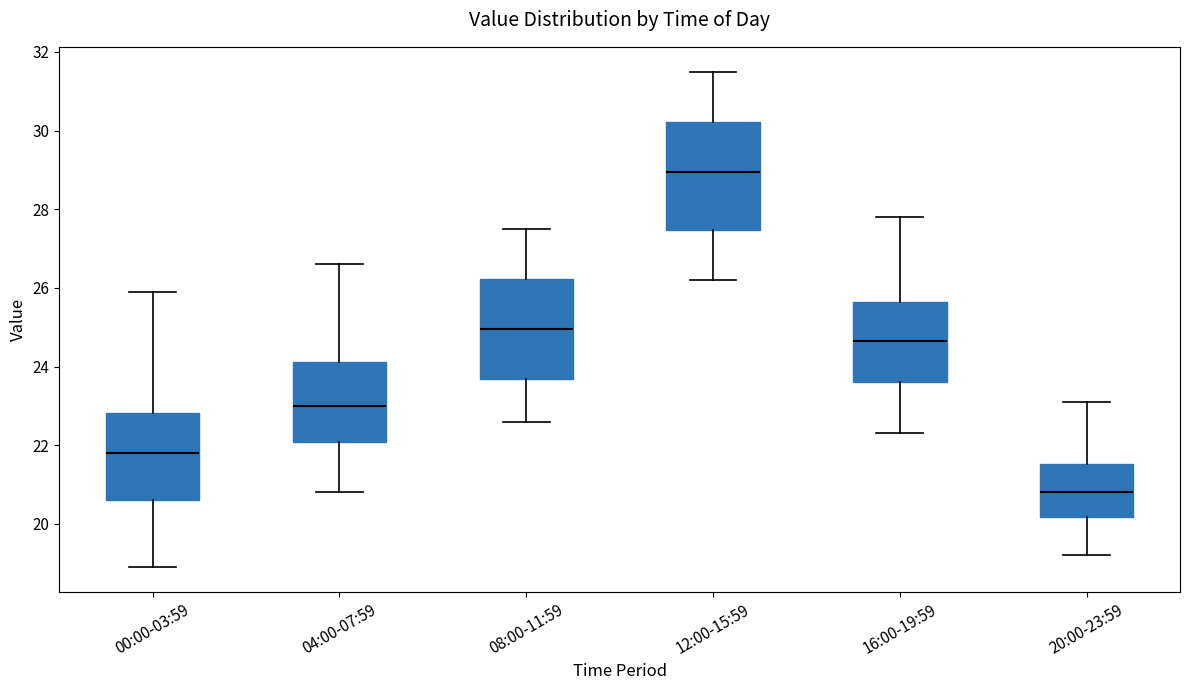

Reading left to right, read every box against the y-axis: the position of its median line, the range the box covers, and the ends of its whiskers. The values are not printed on the chart, so give them approximately, as read against the axis.

00:00-03:59: median 21.8, box 20.6 to 22.8, whiskers 19.0 to 26.0
04:00-07:59: median 23.0, box 22.0 to 24.2, whiskers 20.8 to 26.6
08:00-11:59: median 25.0, box 23.6 to 26.2, whiskers 22.6 to 27.6
12:00-15:59: median 29.0, box 27.4 to 30.2, whiskers 26.2 to 31.6
16:00-19:59: median 24.6, box 23.6 to 25.6, whiskers 22.4 to 27.8
20:00-23:59: median 20.8, box 20.2 to 21.6, whiskers 19.2 to 23.2